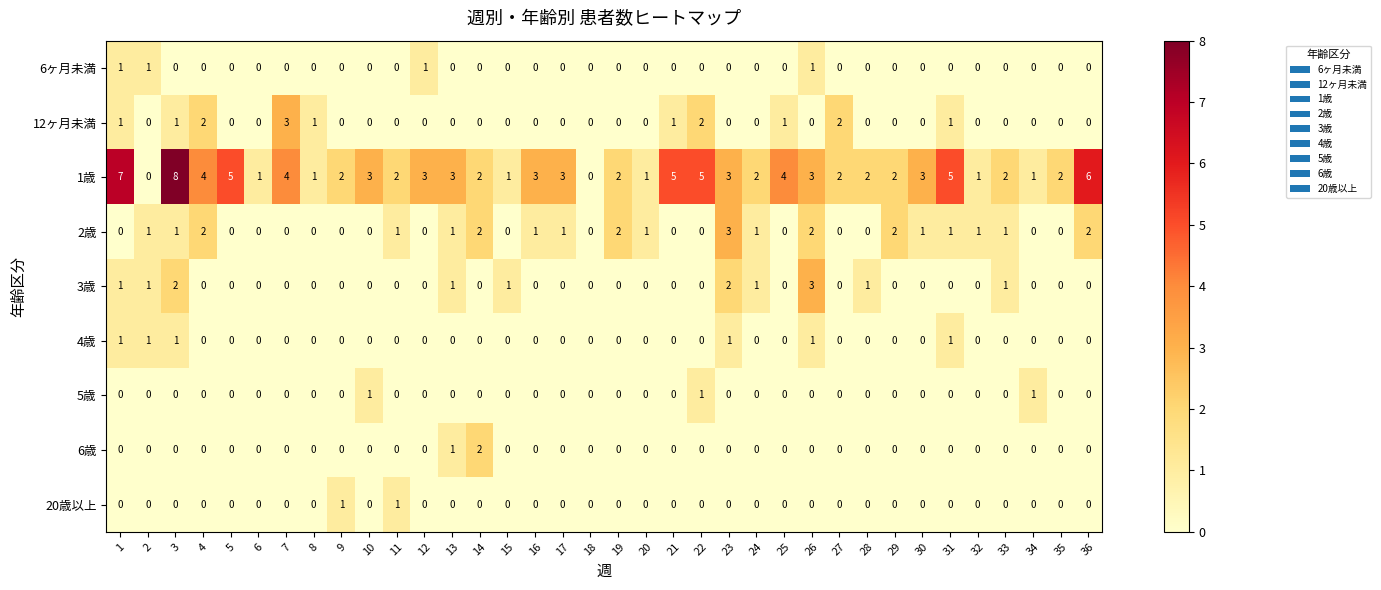

Between 6 and 30, which series saw the biggest shift?

1歳